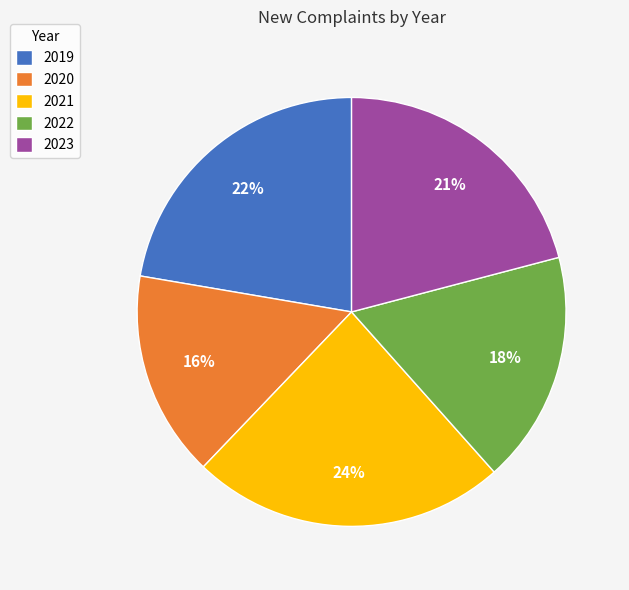

True or false: 2023 accounts for 21% of the total.

True